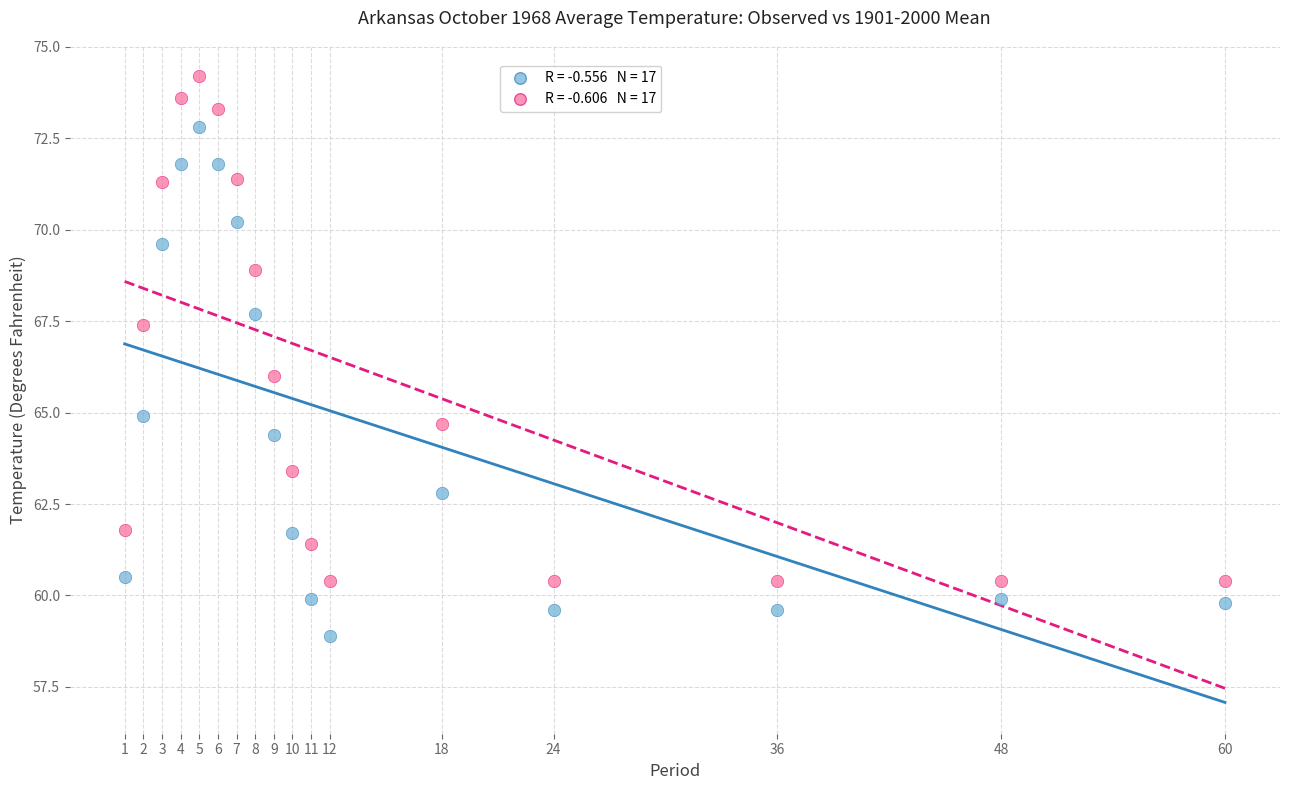

Across all data points, what is the range of Y values (max minus min)?

15.3